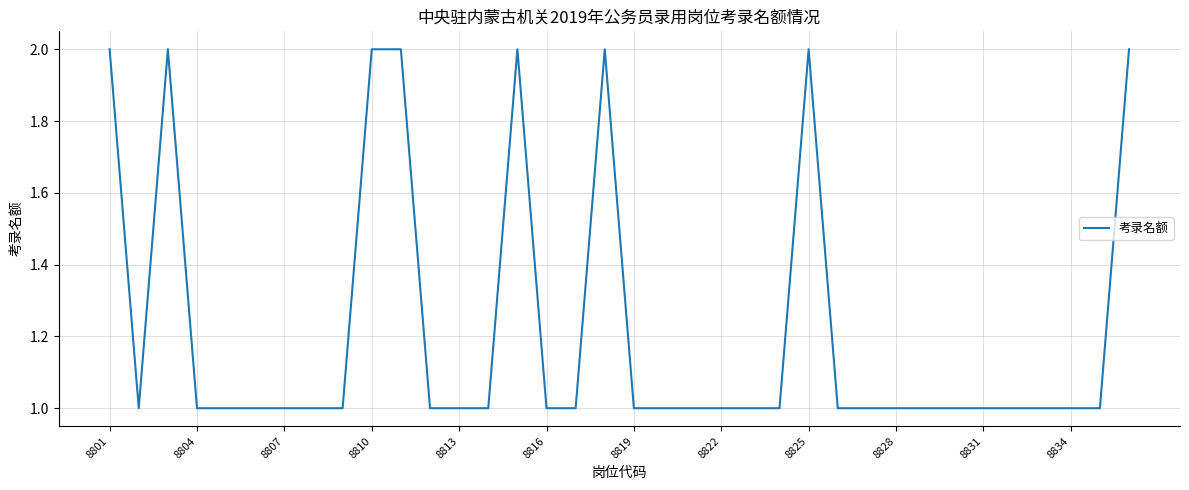

How many lines are shown in the chart?

1